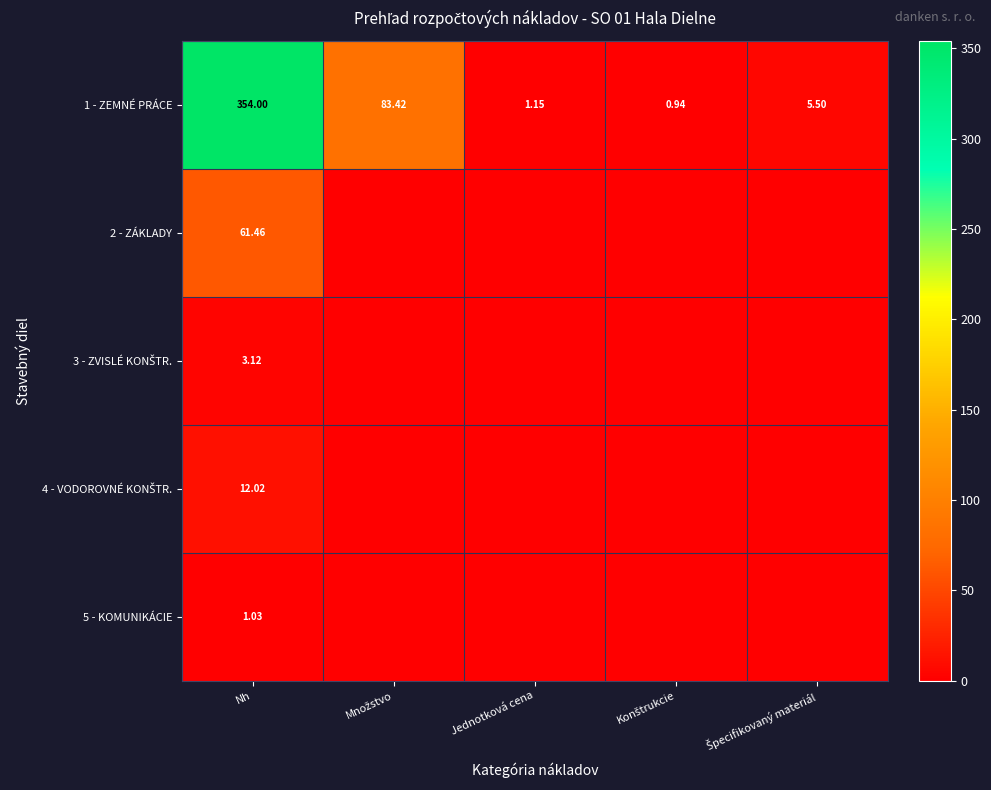

Which has a higher value, Množstvo or Špecifikovaný materiál?

Množstvo